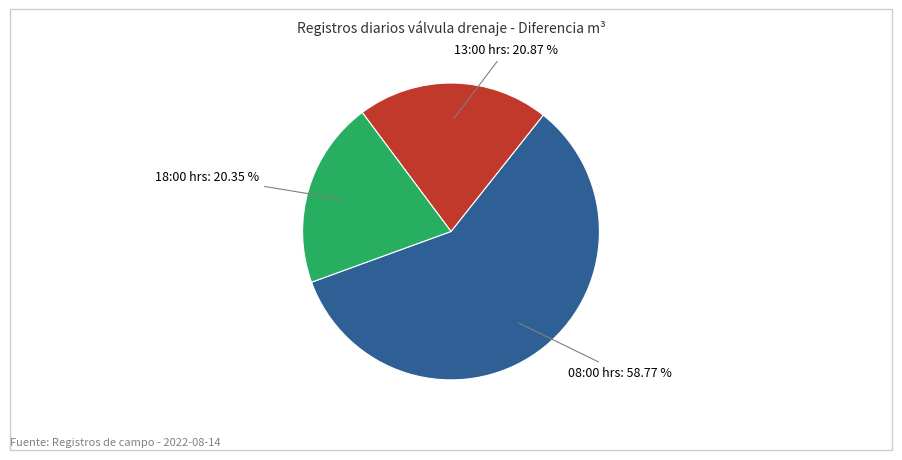

What is the largest slice in the pie chart?

08:00 hrs